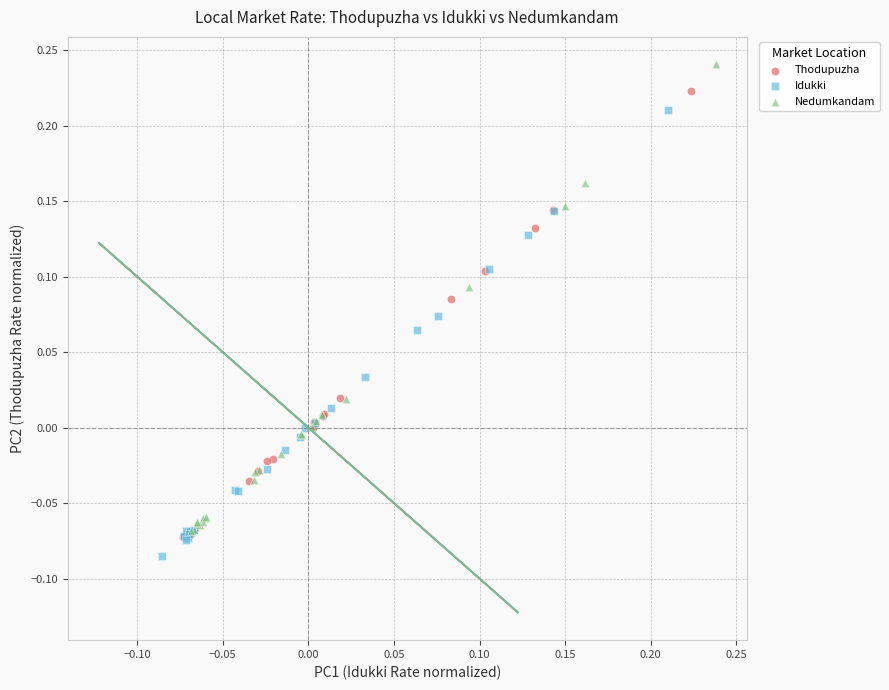

Which series contains the lowest Y value?

Idukki